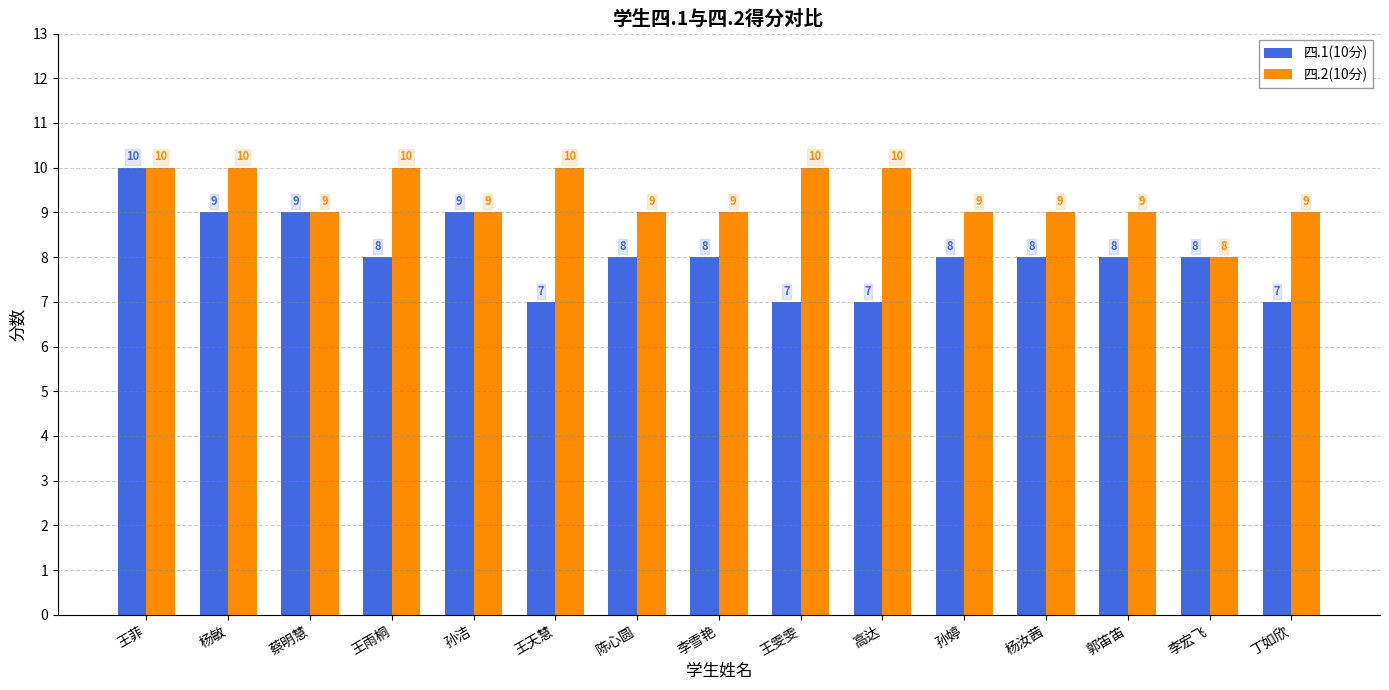

At which label does 四.2(10分) first exceed 9?

王菲